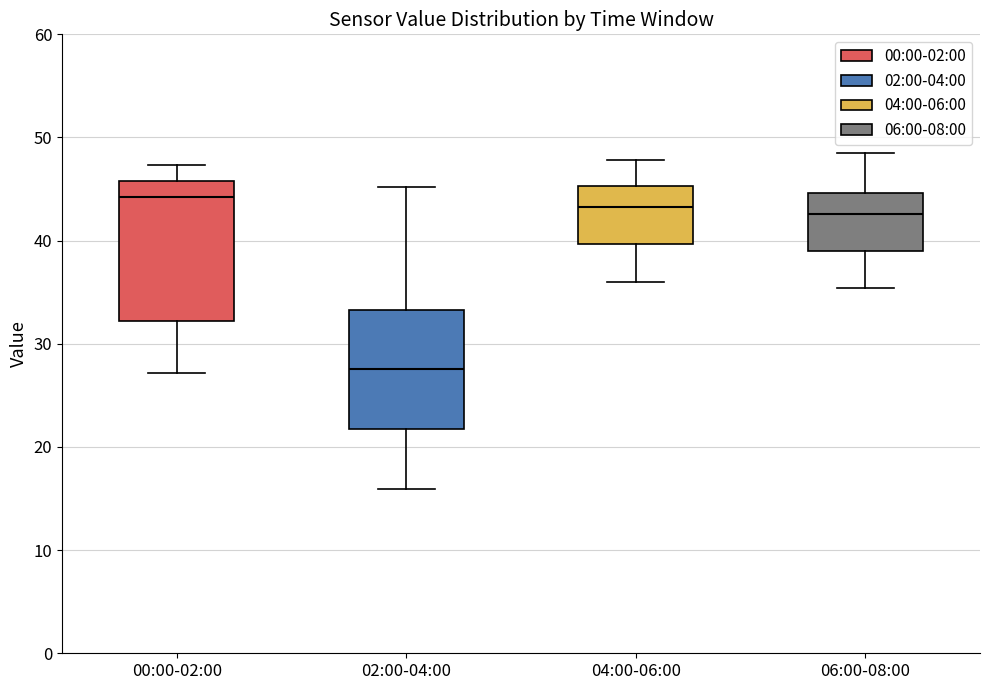

Where does the lower whisker of the box for 04:00-06:00 end on the y-axis? The values are not printed on the chart, so give them approximately, as read against the axis.

36